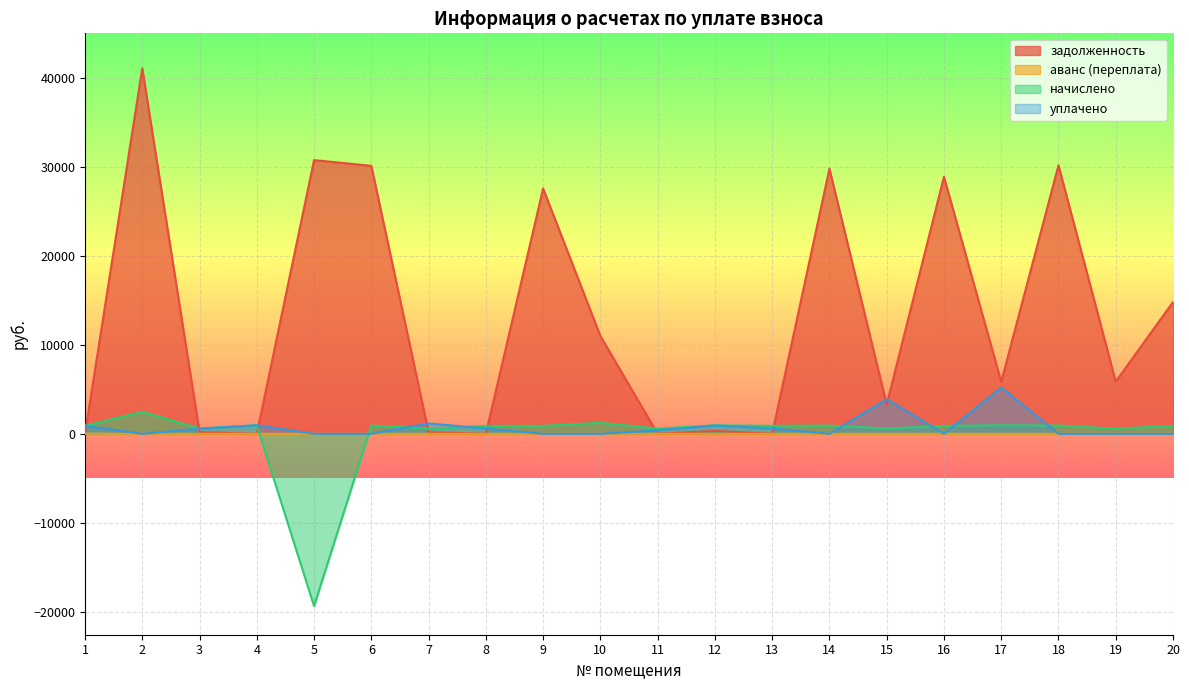

What is the difference between the highest and lowest values at 1?

897.9